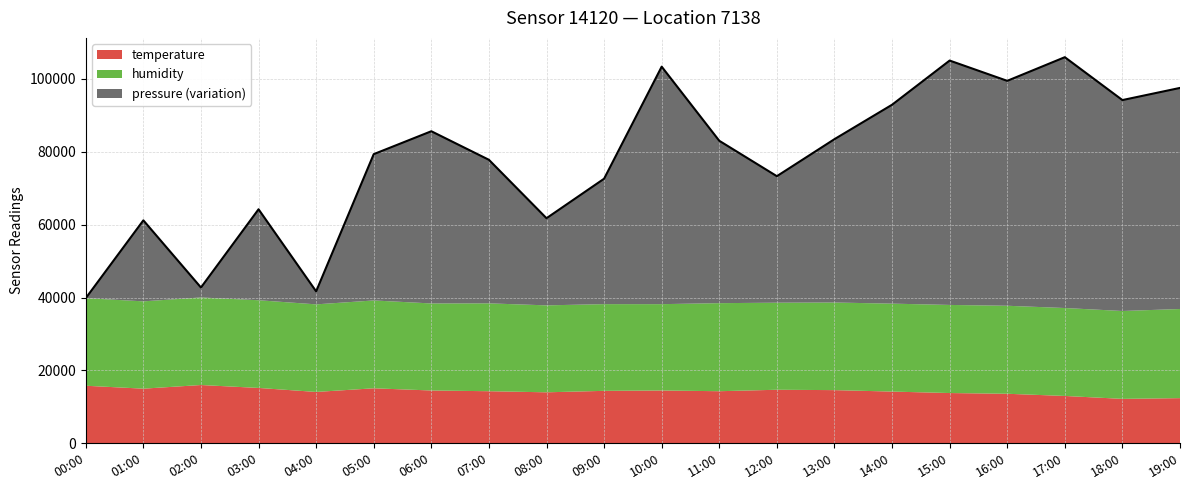

How many interior local valleys does the temperature series have?

5